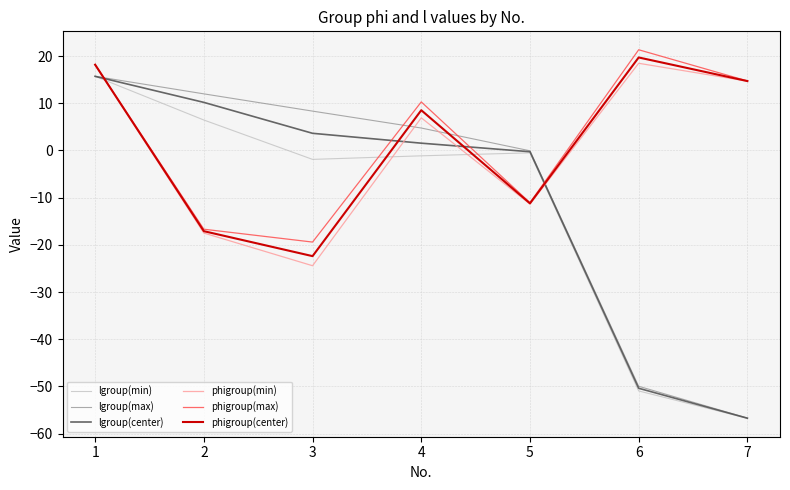

Is the value of lgroup(max) at 6 greater than the value of phigroup(max) at 5?

No